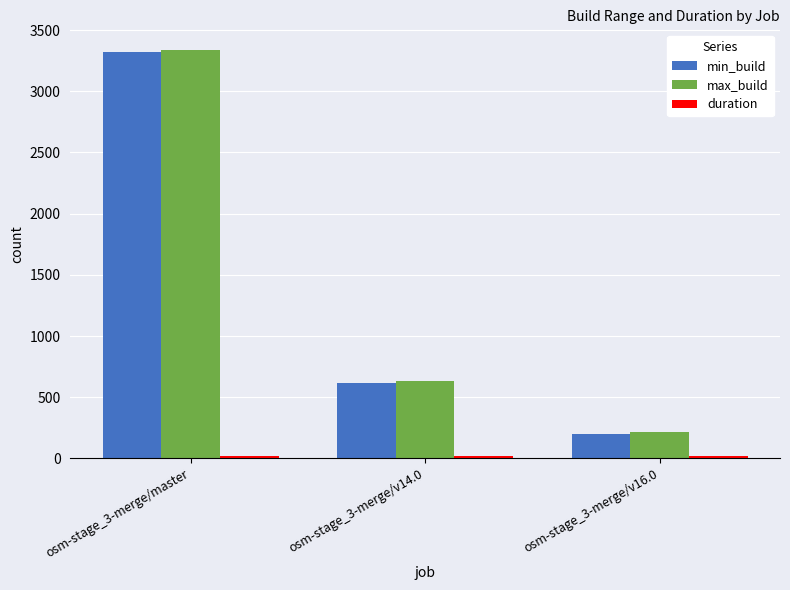

What is the greatest value displayed?

3339.0